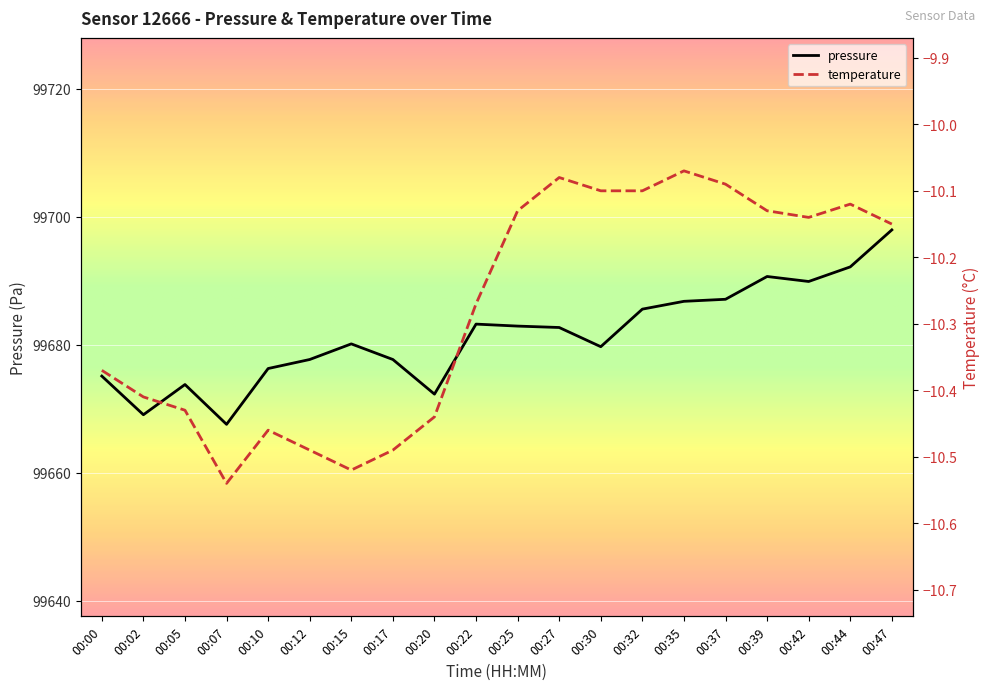

Is it true that temperature equals -10.5 at 00:07?

True